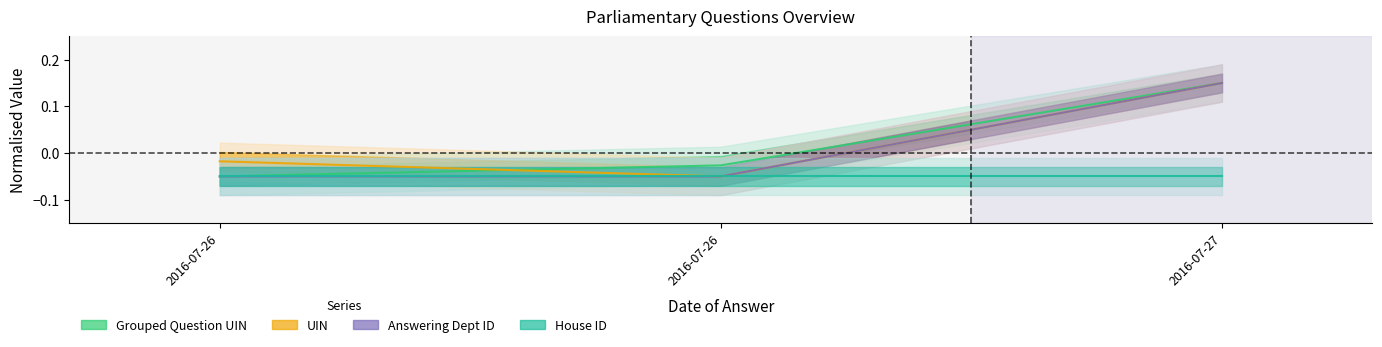

Is it true that UIN equals 0.1 at 2016-07-27?

True